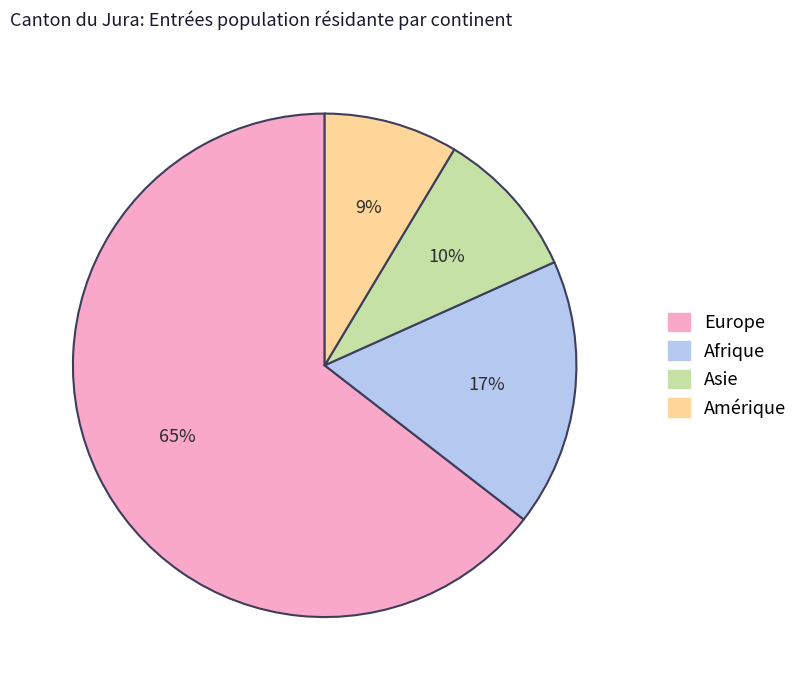

To the nearest percent, what portion does Asie represent?

10%